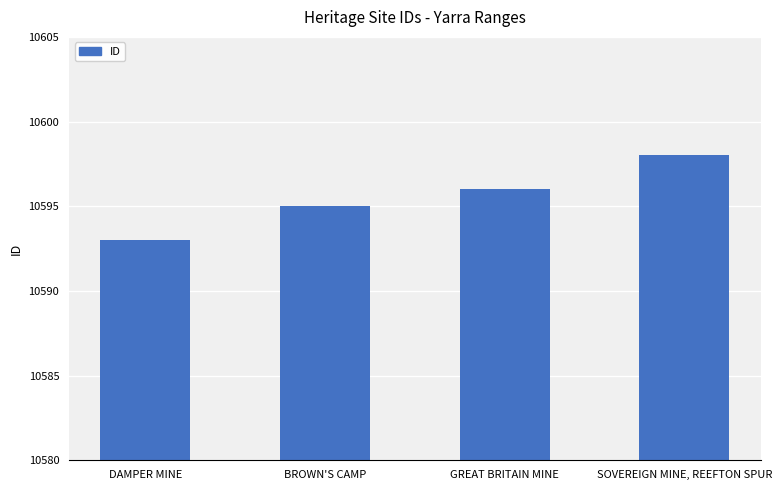

How many bars are there in total?

4